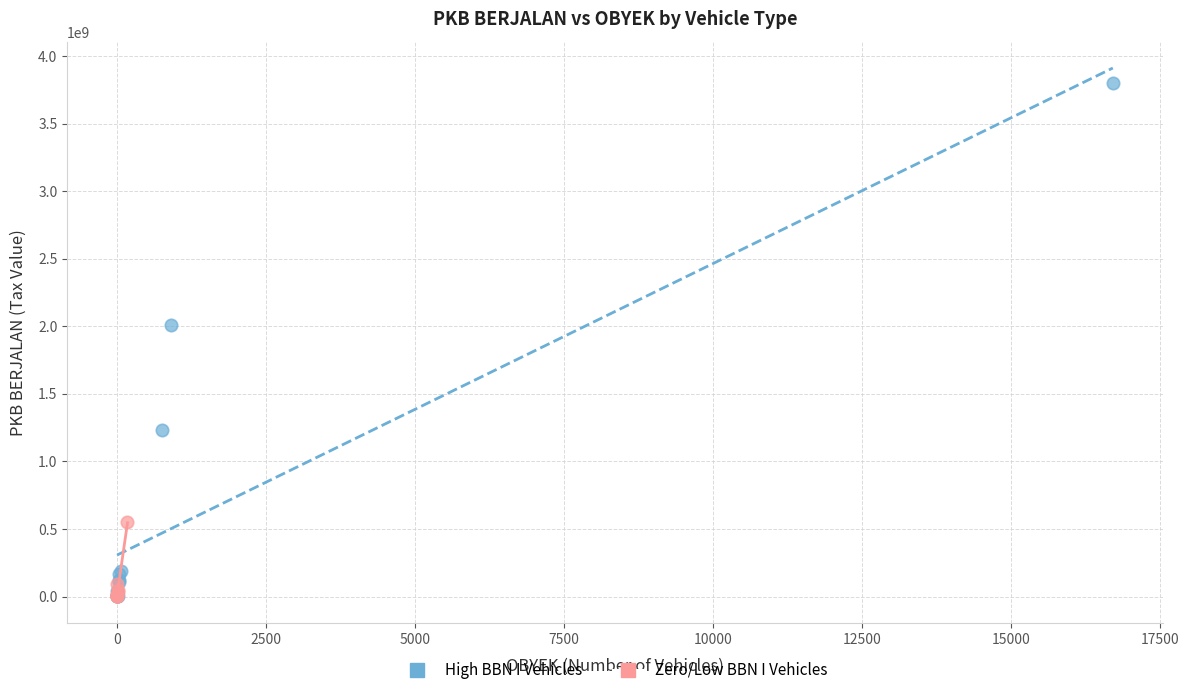

Which series has the widest spread of Y values?

High BBN I Vehicles